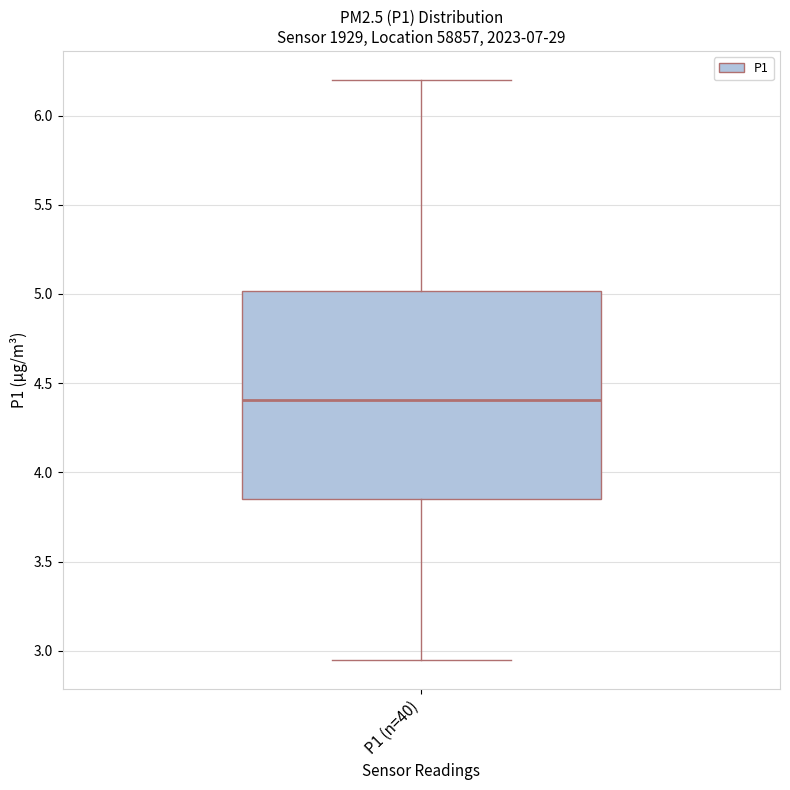

Read this box plot against the y-axis: the position of the median line, the range covered by the box, and the ends of both whiskers. The values are not printed on the chart, so give them approximately, as read against the axis.

median 4.40, box 3.85 to 5.00, whiskers 2.95 to 6.20